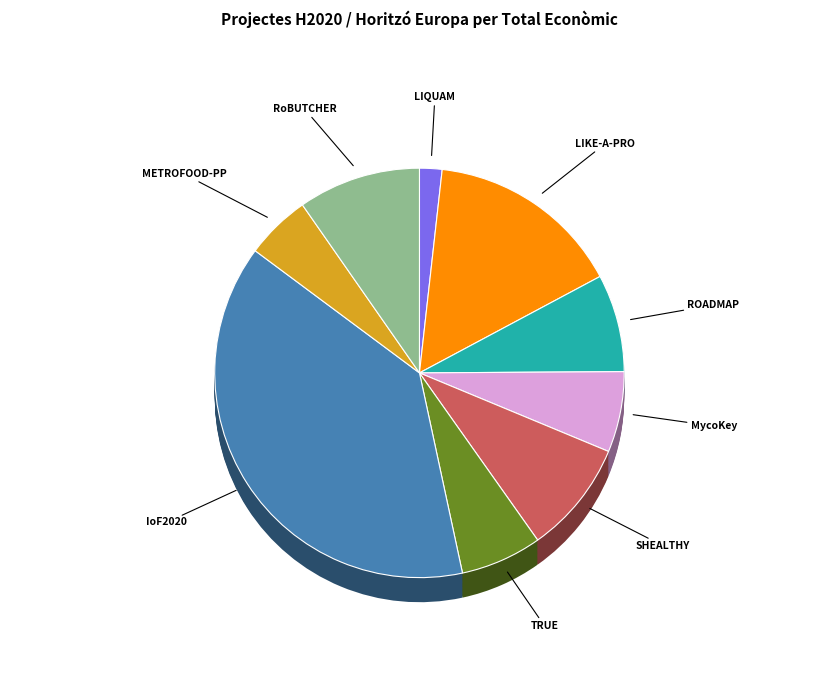

Rank the categories by value from highest to lowest.

IoF2020, LIKE-A-PRO, RoBUTCHER, SHEALTHY, ROADMAP, TRUE, MycoKey, METROFOOD-PP, LIQUAM